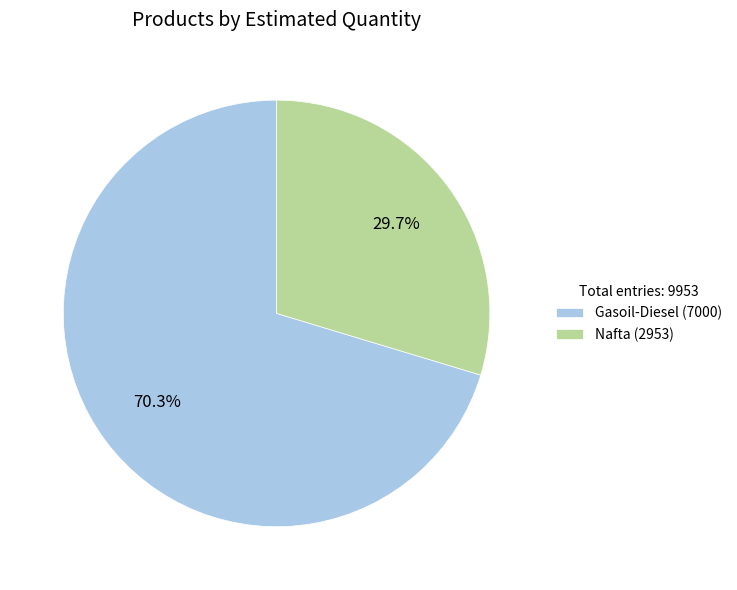

Does Nafta represent more than half of the total?

No